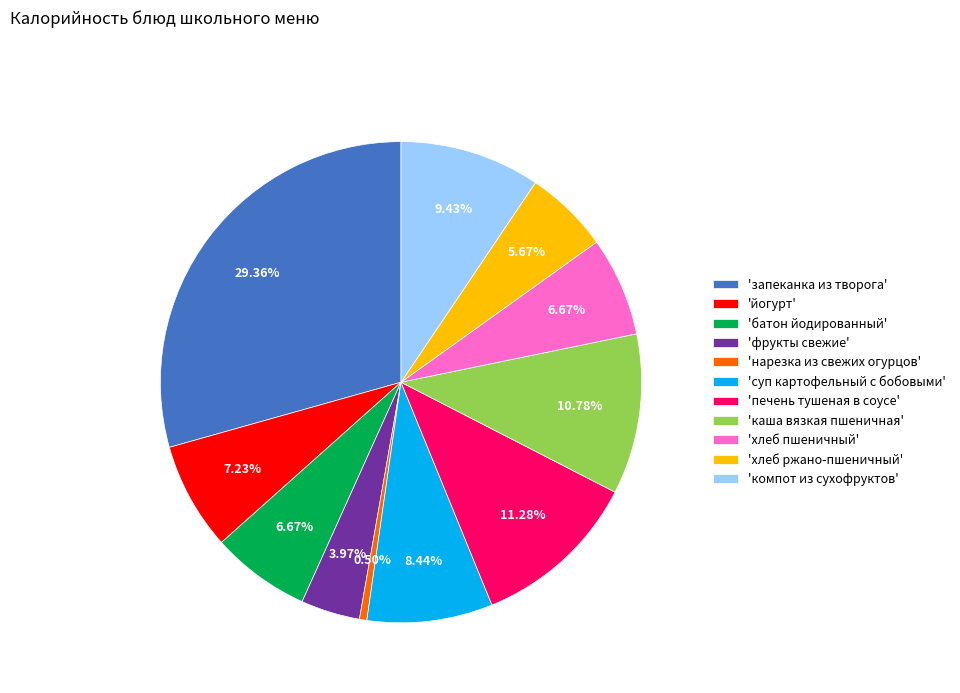

To the nearest percent, what is the difference between the largest and smallest slice percentages?

29%